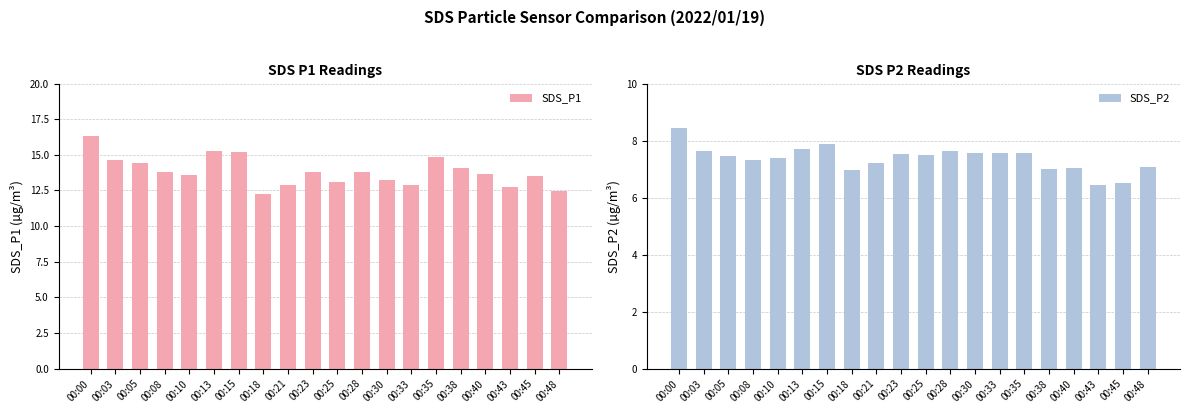

List the series in order of their overall mean, highest first.

SDS_P1, SDS_P2